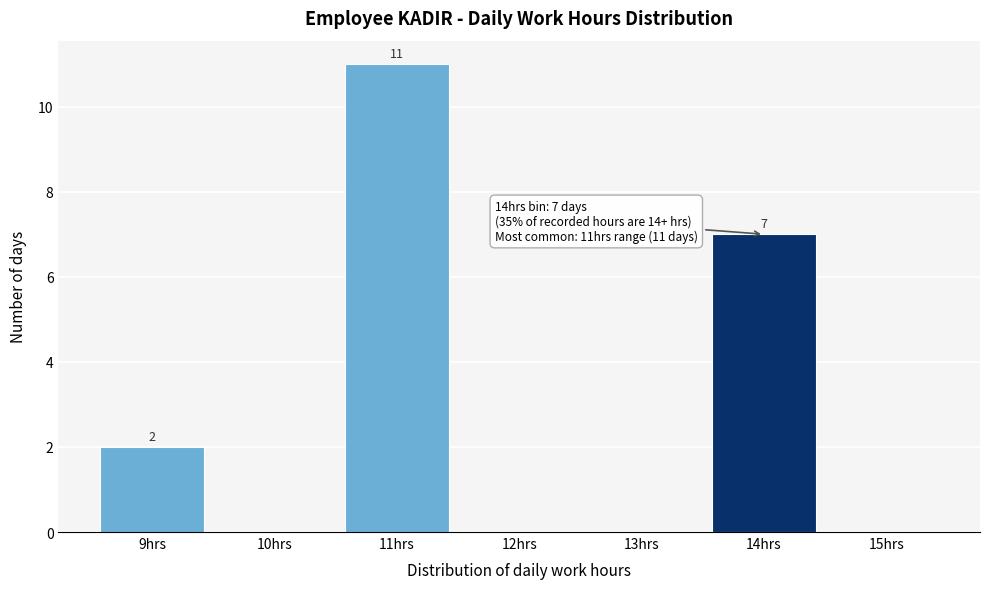

Reading left to right, list all the values displayed in this chart.

9hrs=2	10hrs=0	11hrs=11	12hrs=0	13hrs=0	14hrs=7	15hrs=0